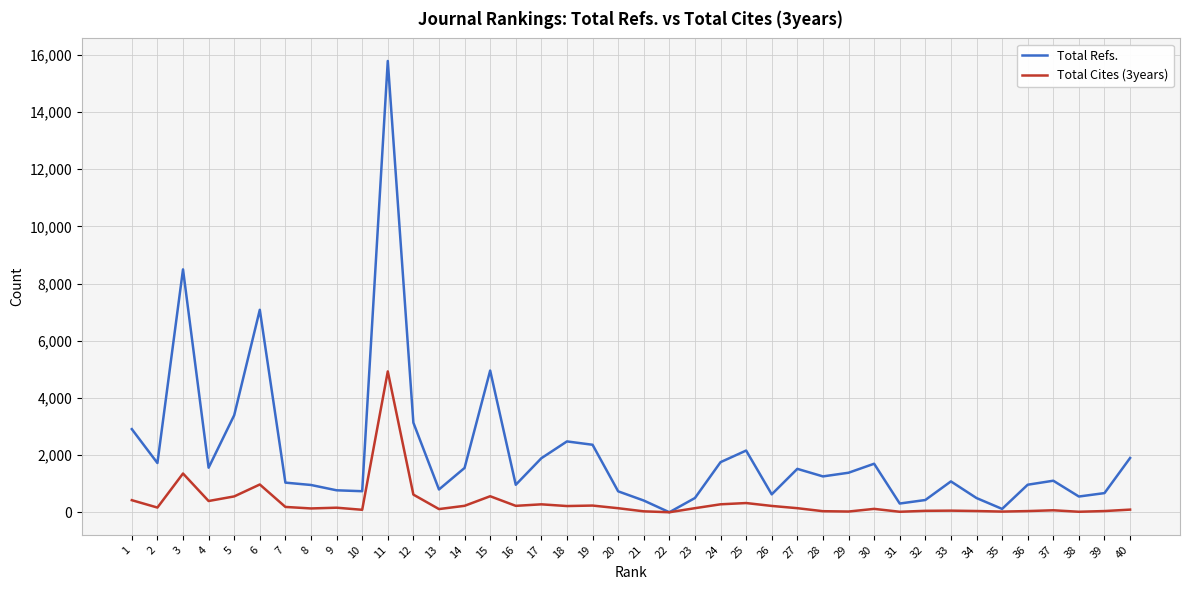

Is this an area chart (filled region under the line)?

No